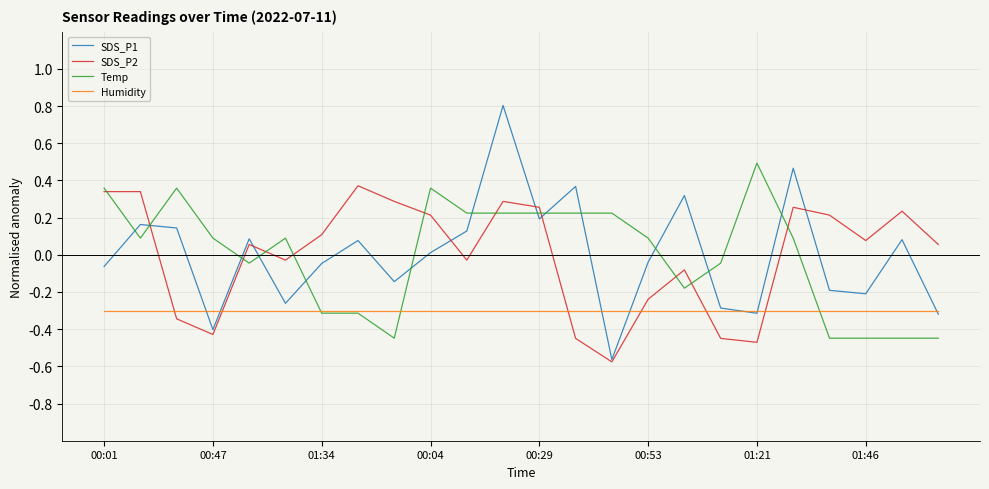

How many lines are shown in the chart?

4